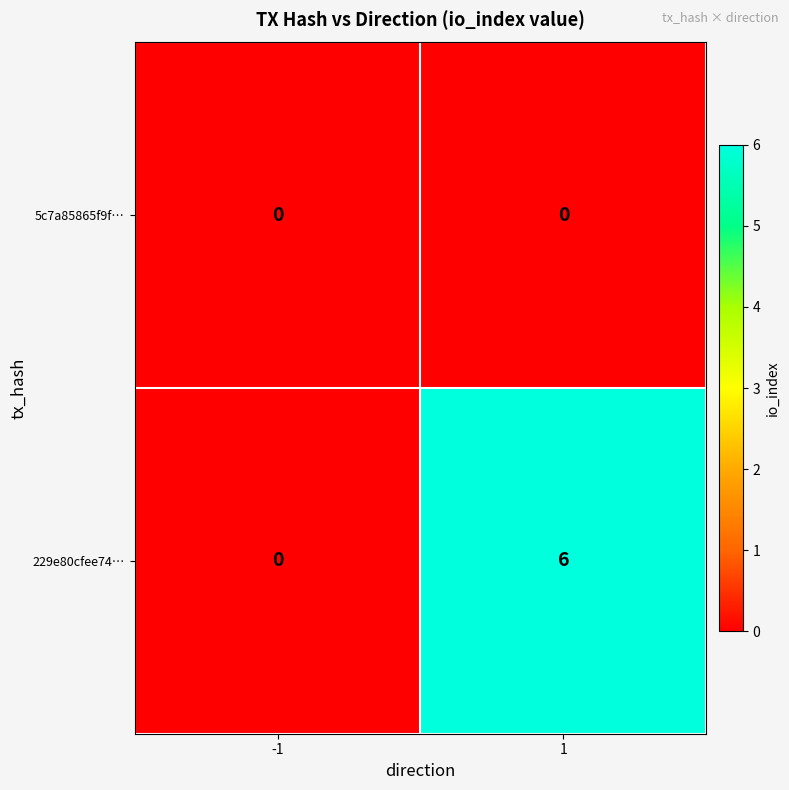

Reading left to right, transcribe all the data shown in this chart.

5c7a85865f9f…: 0	0
229e80cfee74…: 0	6